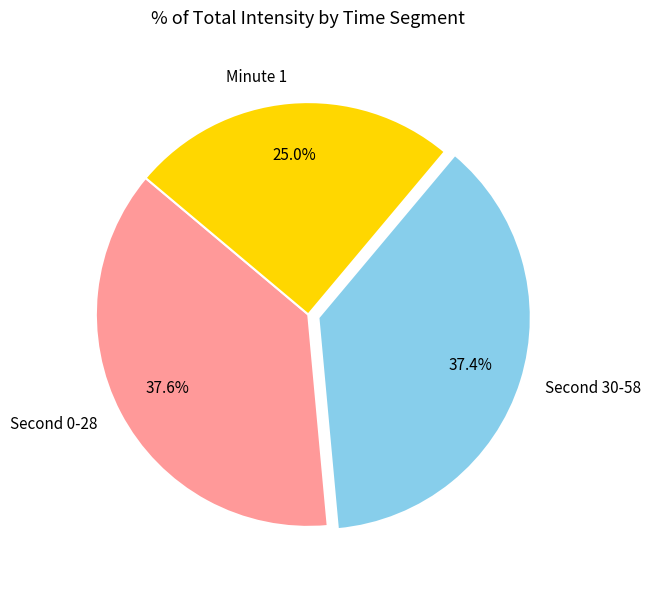

Does any single category account for the majority?

No